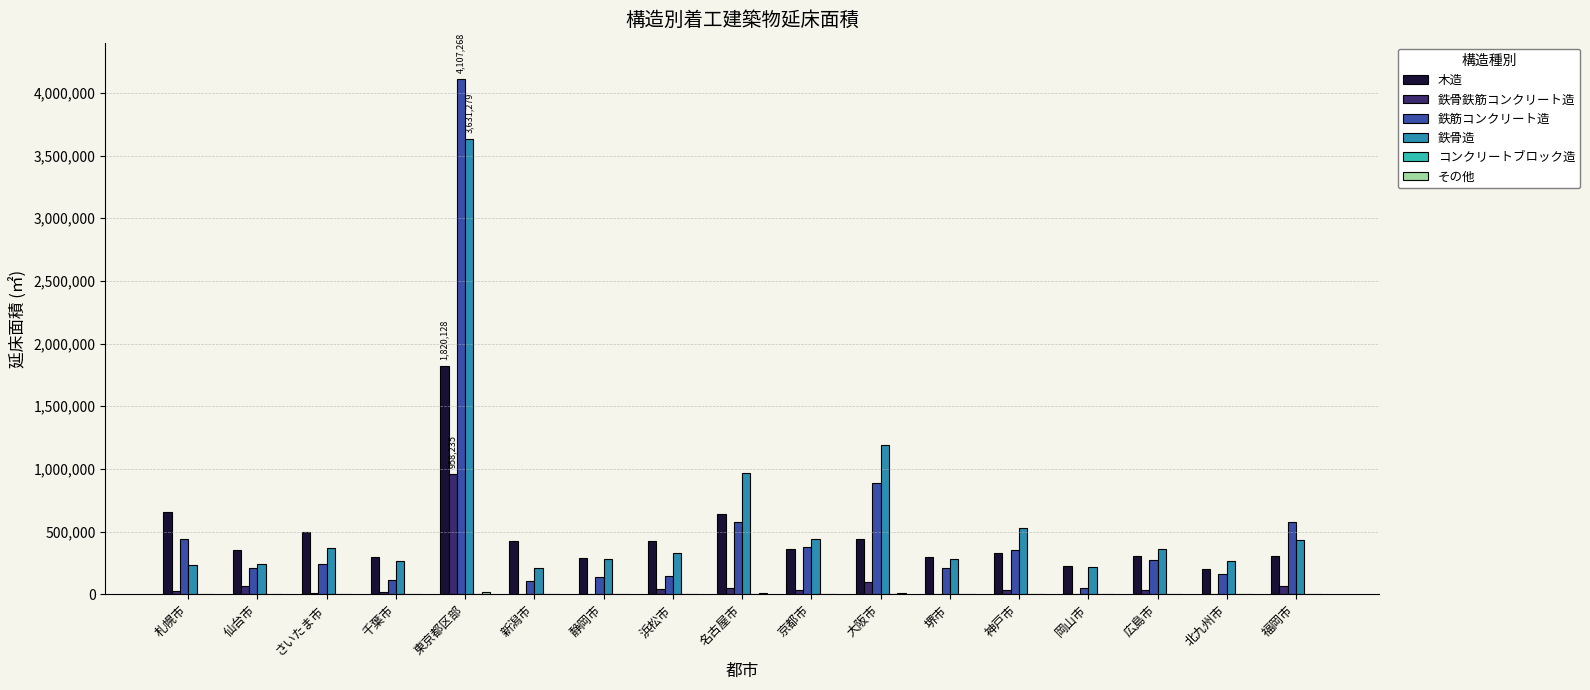

Which category has the highest value in the 木造 series?

東京都区部